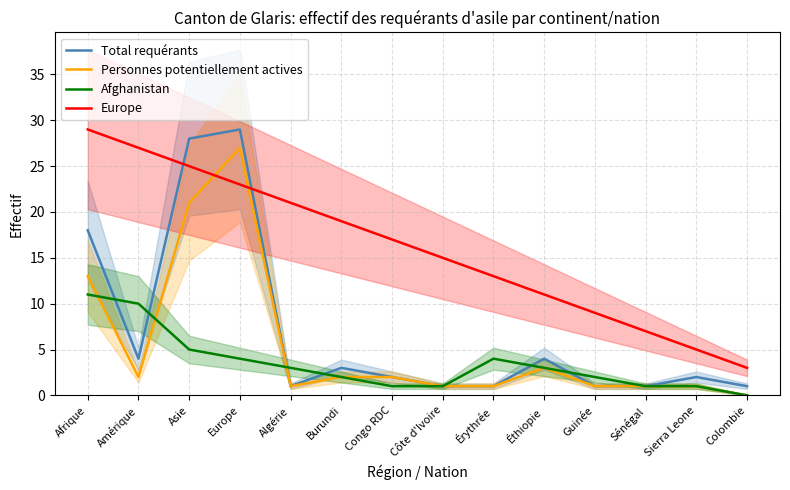

Which series has the largest total across all categories?

Europe